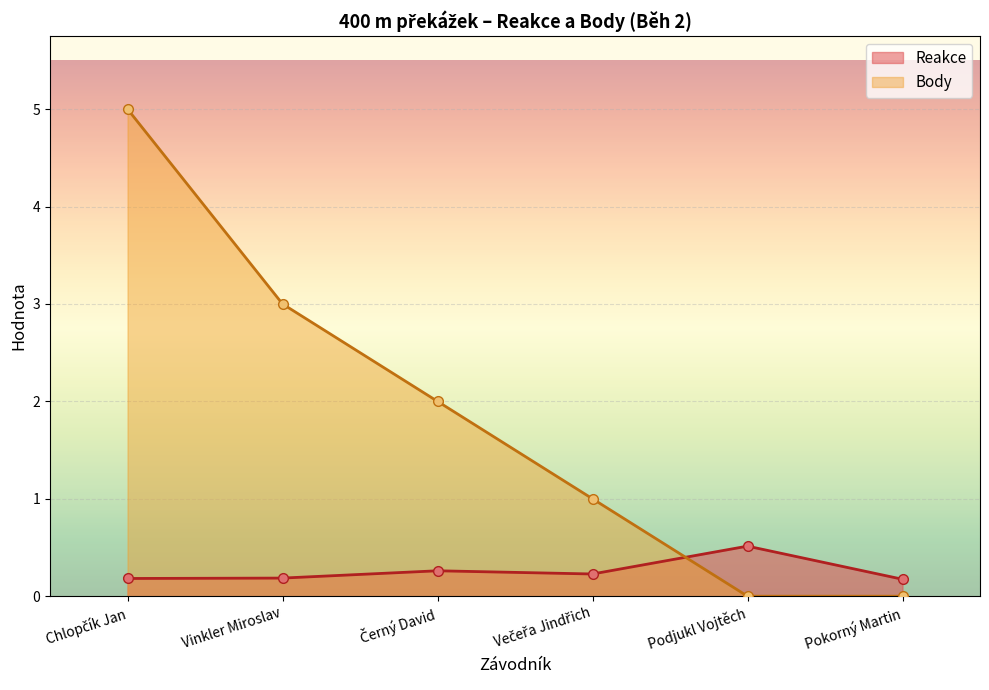

What is the label of the 4th point from the left?

Večeřa Jindřich